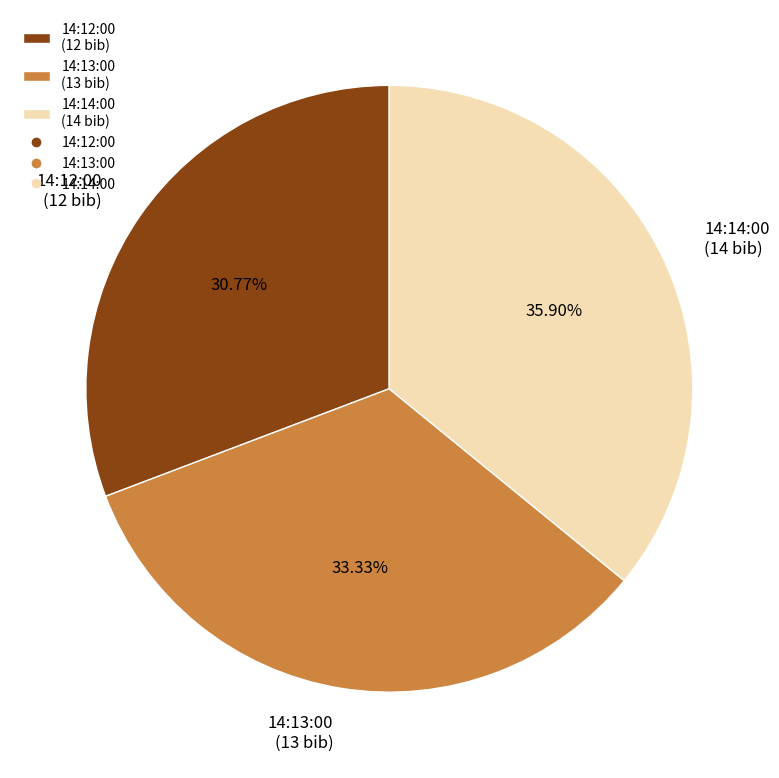

Between 14:13:00 and 14:12:00, which is larger?

14:13:00